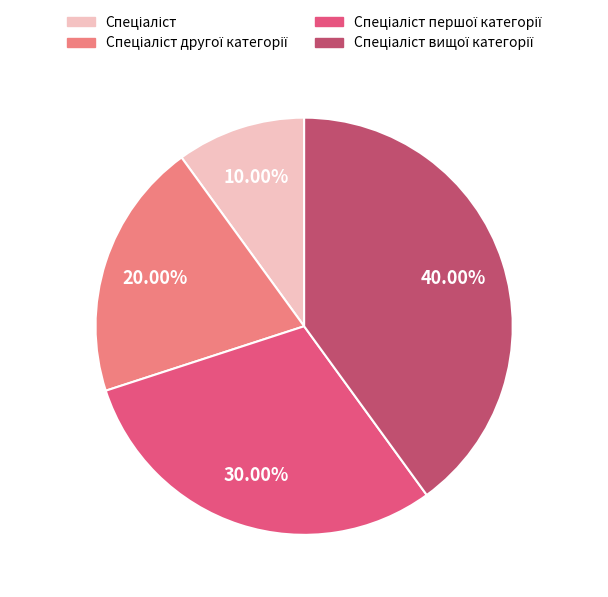

Is there any slice that represents more than half of the pie?

No